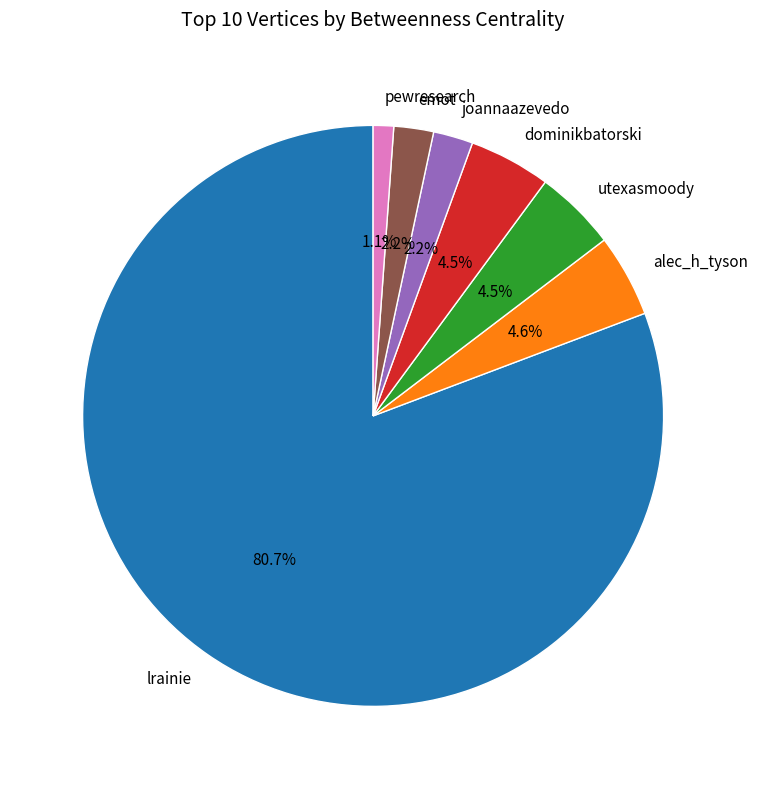

Between alec_h_tyson and emot, which is larger?

alec_h_tyson